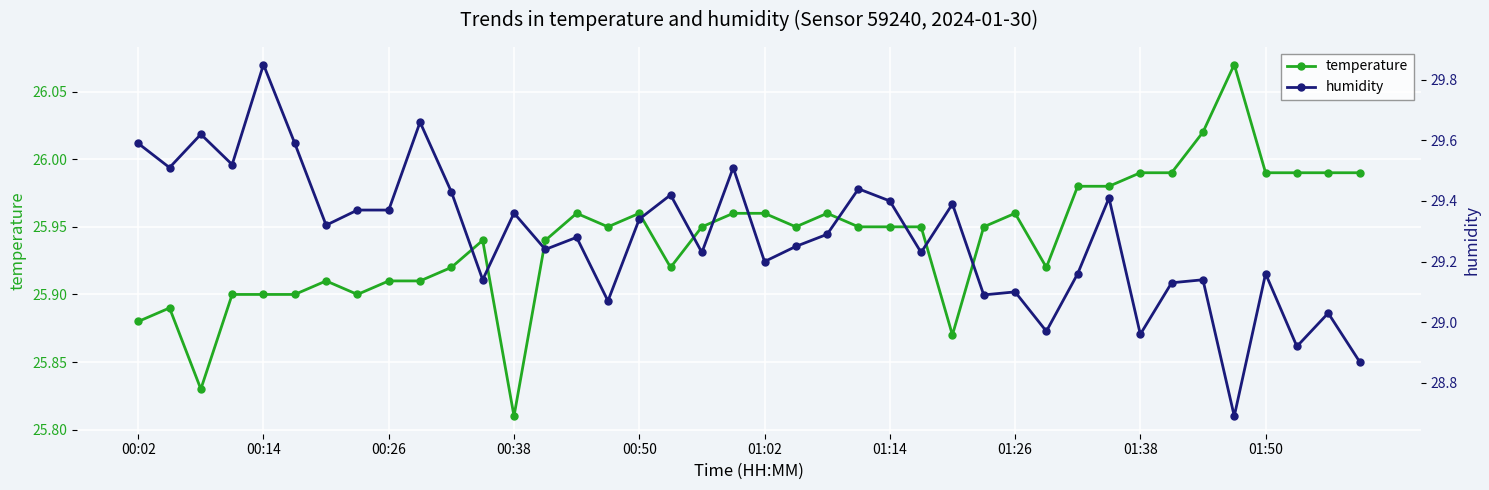

The temperature series shows 8.5 at 00:50. True or false?

False